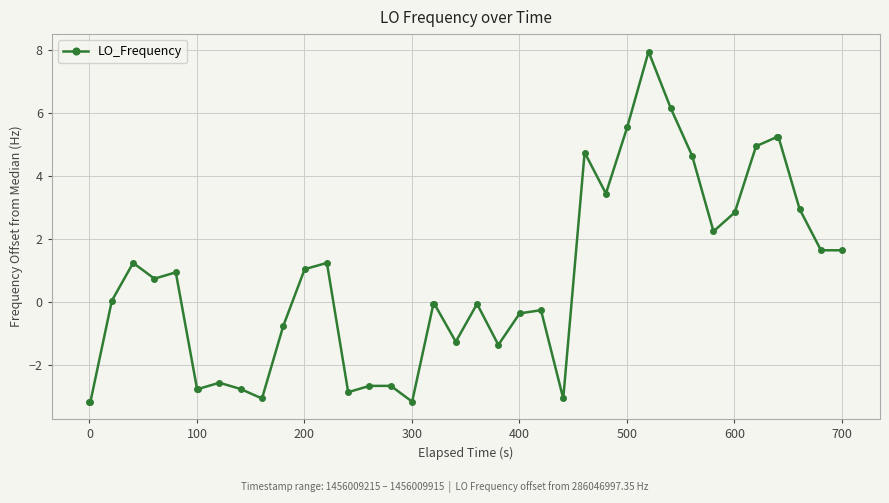

How many lines are shown in the chart?

1